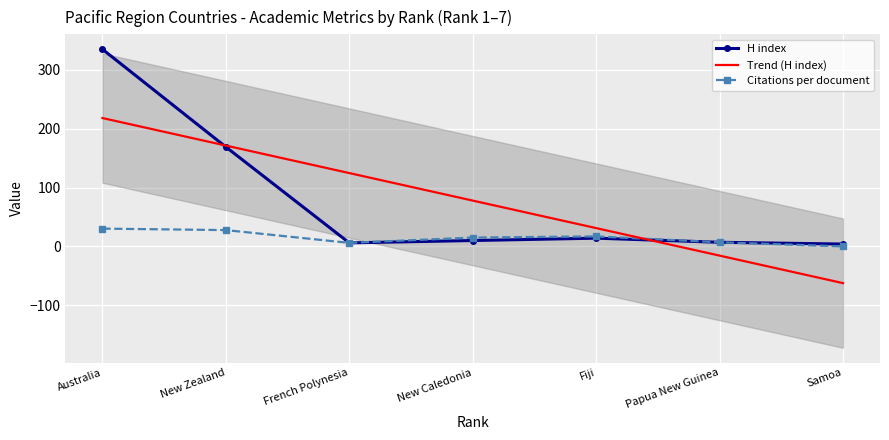

Which series has the largest total across all categories?

H index